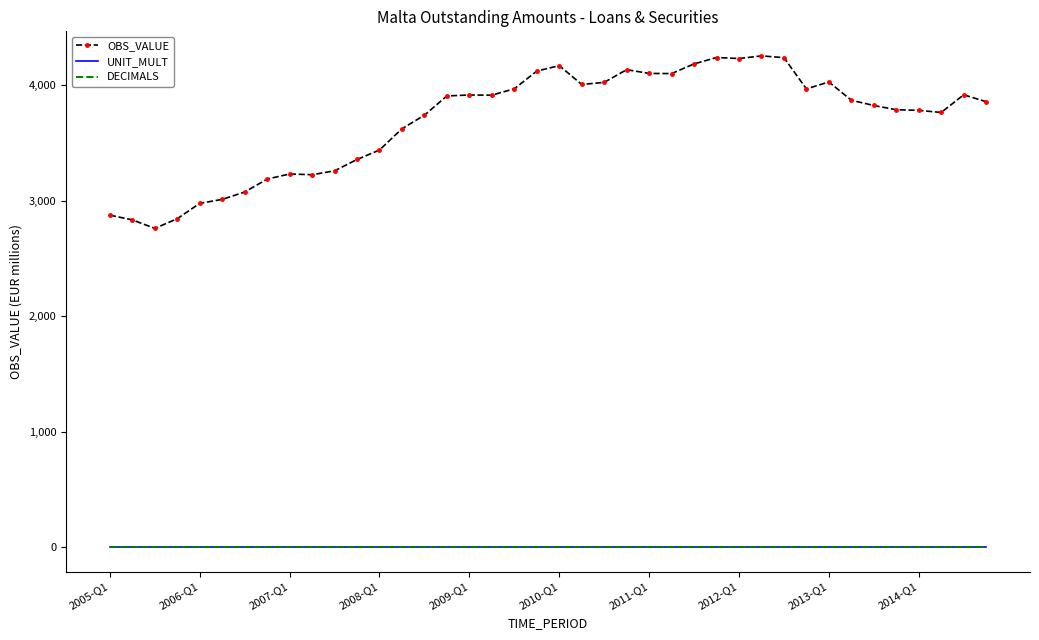

What is the minimum value shown in the chart?

2.0